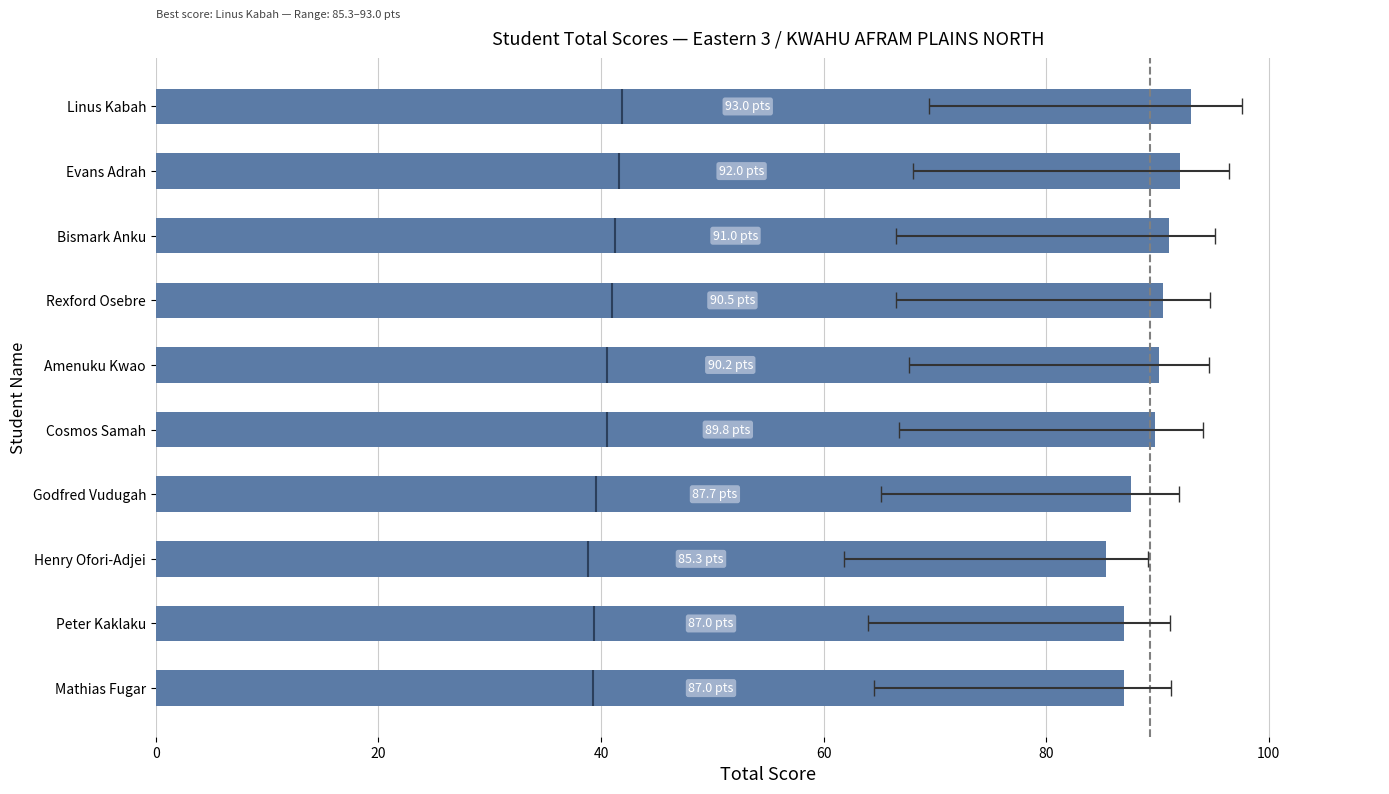

How many values are below 90?

5